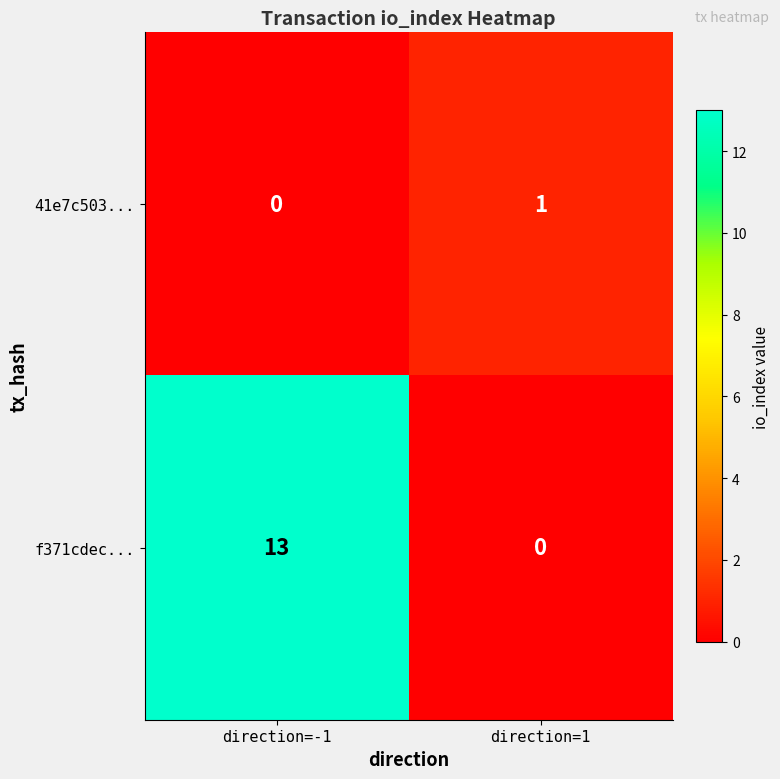

The 41e7c503... series shows 1 at direction=1. True or false?

True